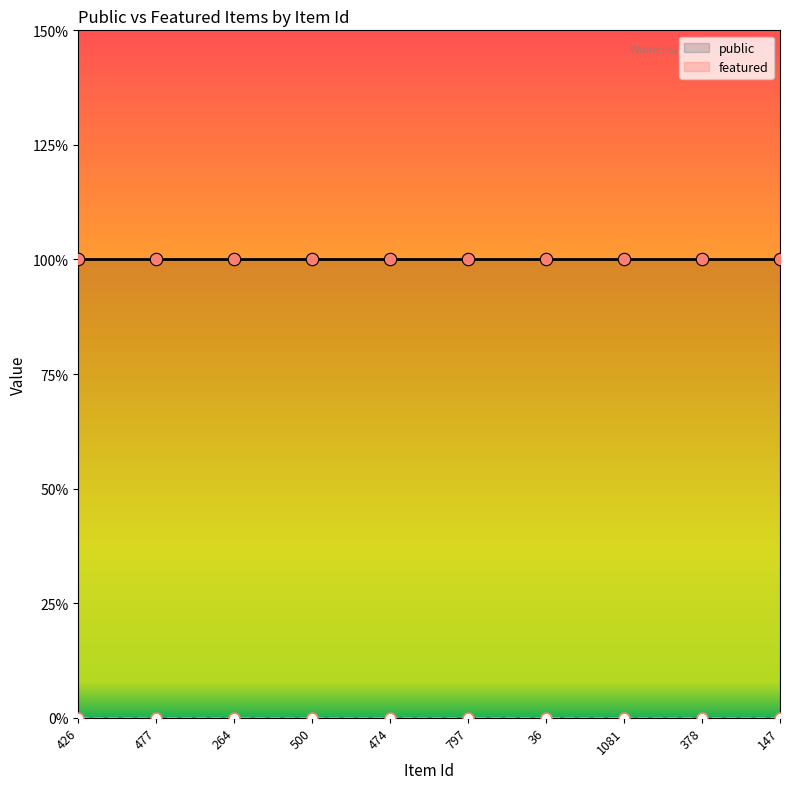

Which series has the largest total across all categories?

public